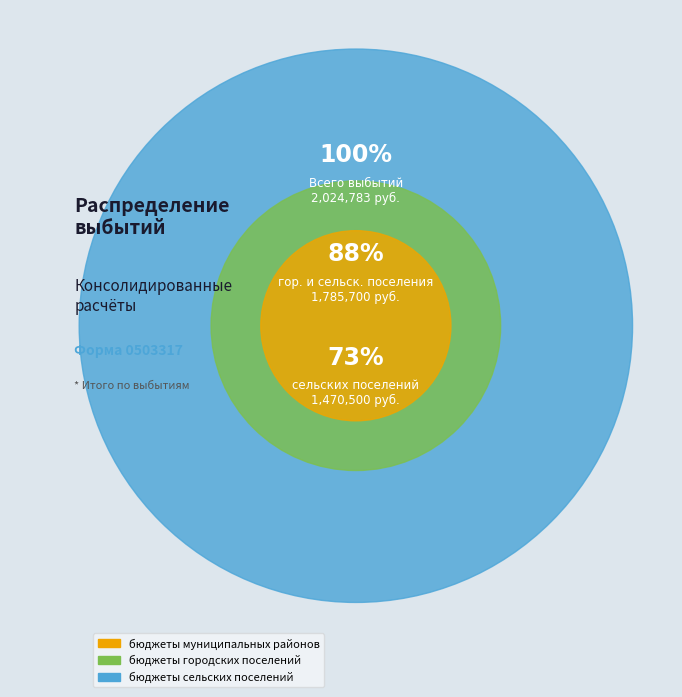

True or false: бюджеты муниципальных районов accounts for 17% of the total.

False